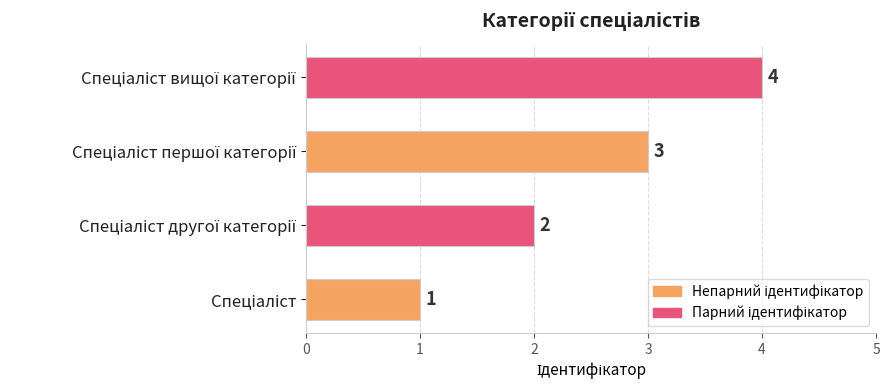

What is the sum of all values?

10